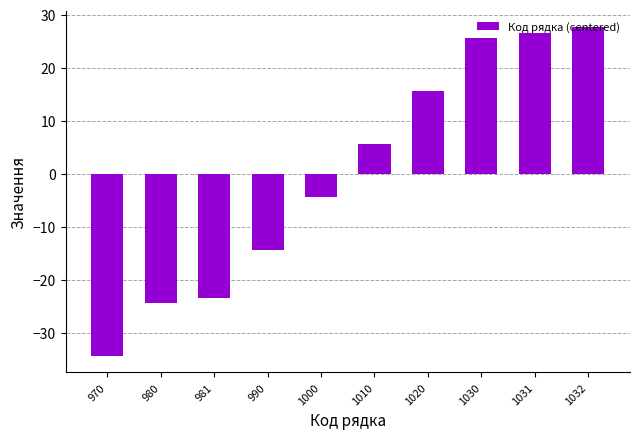

What is the ratio of the value at 1030 to the value at 1031?

1.0